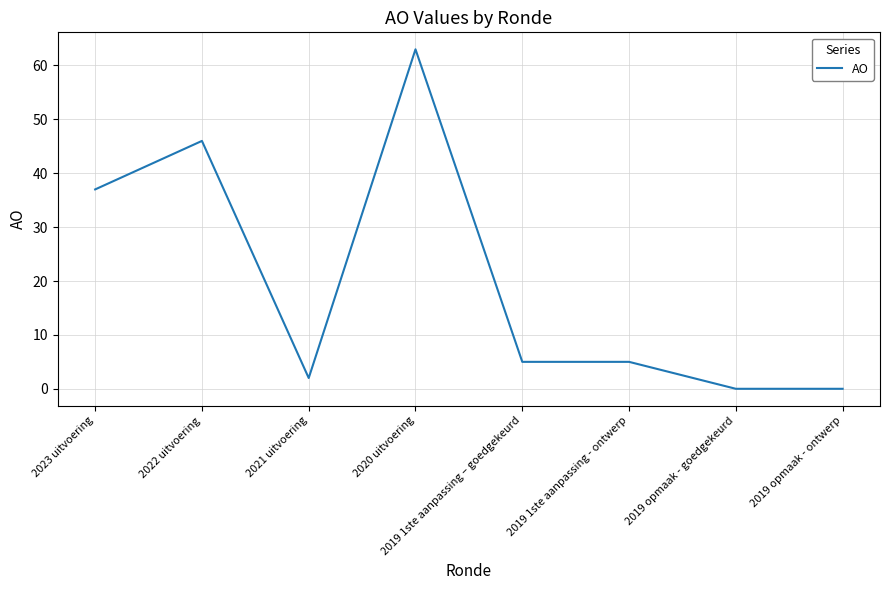

The chart shows a value of 16 at 2023 uitvoering. True or false?

False